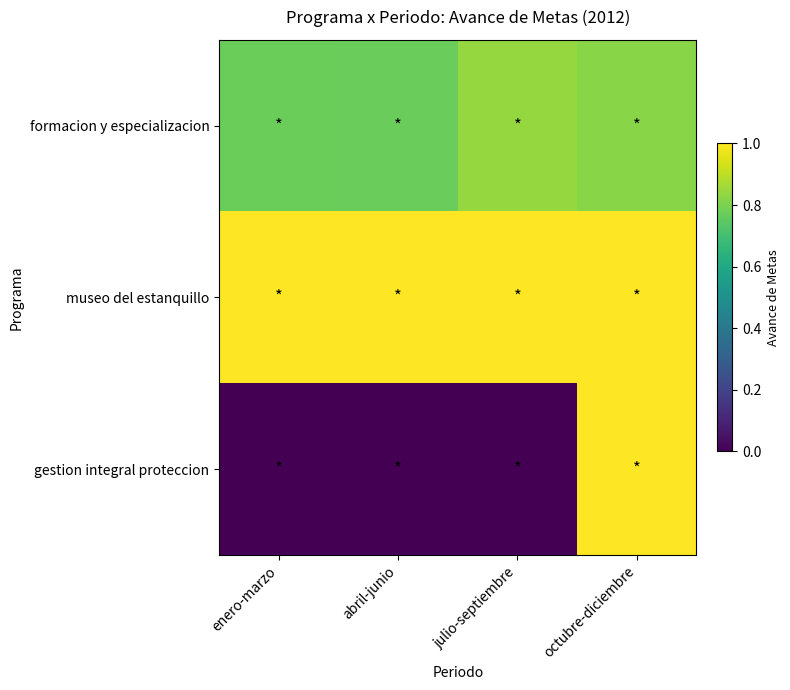

Reading right to left, extract all data points from this chart.

formacion y especializacion: octubre-diciembre=0.8	julio-septiembre=0.8	abril-junio=0.8	enero-marzo=0.8
museo del estanquillo: octubre-diciembre=1.0	julio-septiembre=1.0	abril-junio=1.0	enero-marzo=1.0
gestion integral proteccion: octubre-diciembre=1.0	julio-septiembre=0.0	abril-junio=0.0	enero-marzo=0.0